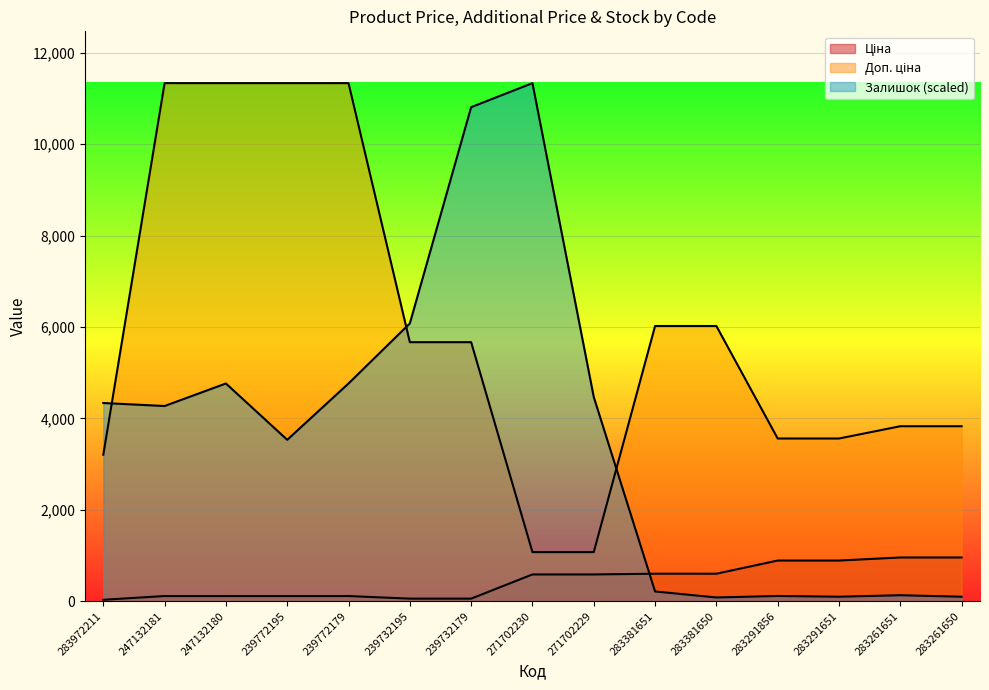

True or false: Ціна and Доп. ціна cross at least once.

False